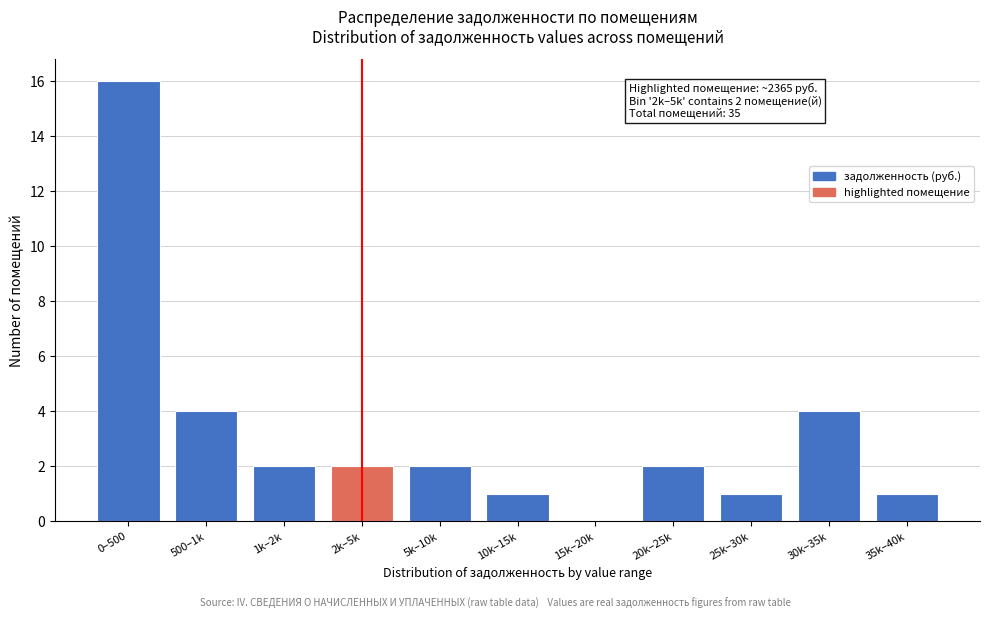

Reading left to right, what are all the values shown in this chart?

0–500=16	500–1k=4	1k–2k=2	2k–5k=2	5k–10k=2	10k–15k=1	15k–20k=0	20k–25k=2	25k–30k=1	30k–35k=4	35k–40k=1